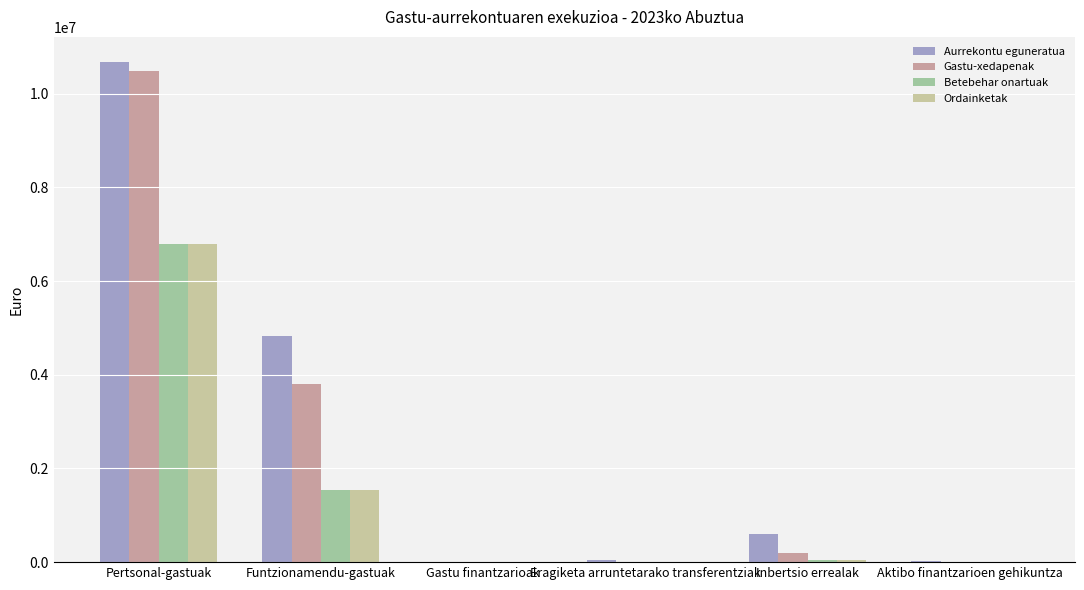

At which category is the sum across all series the highest?

Pertsonal-gastuak